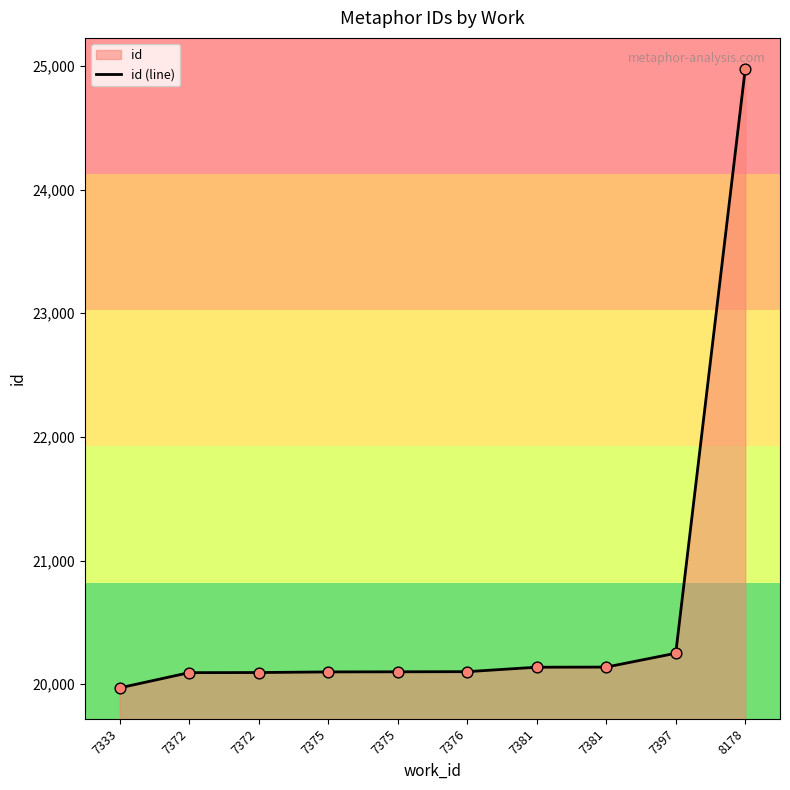

Which has a higher value, 7375 or 8178?

8178